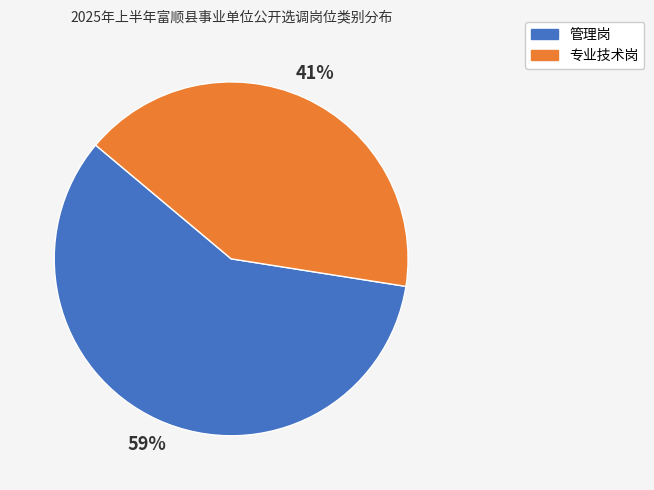

Is the sum of 管理岗 and 专业技术岗 greater than half?

Yes